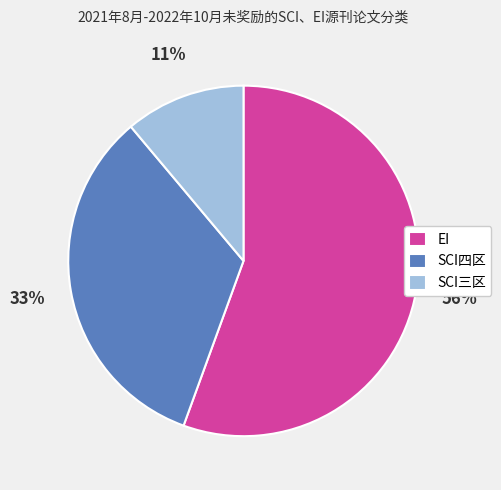

How many segments does this pie chart have?

3